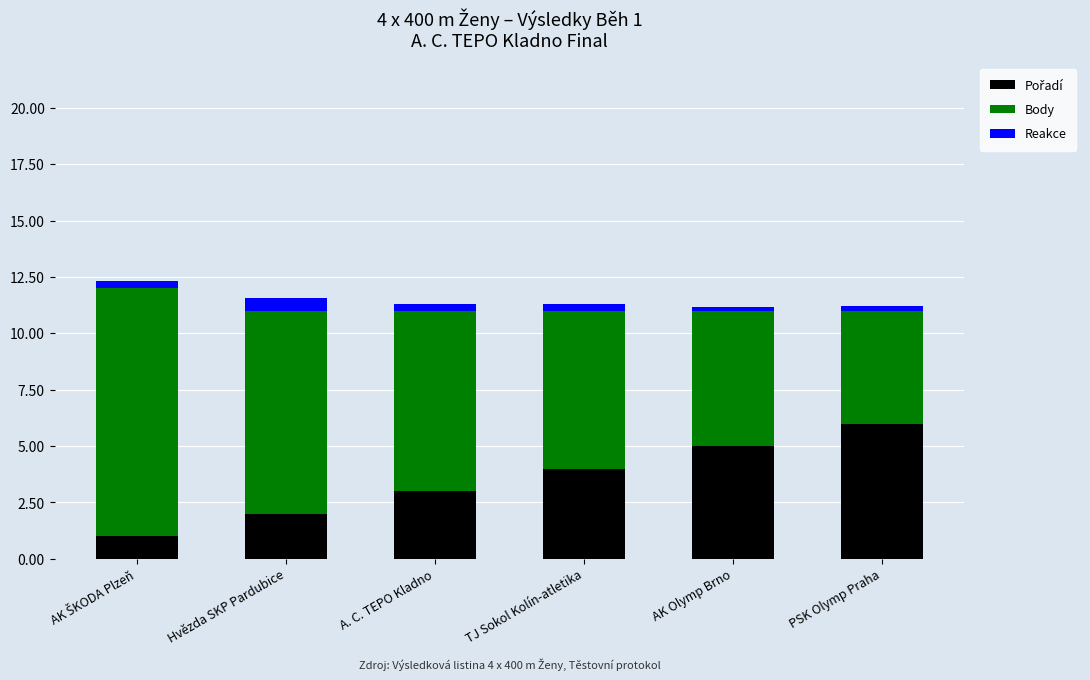

Which series has the largest total across all categories?

Body